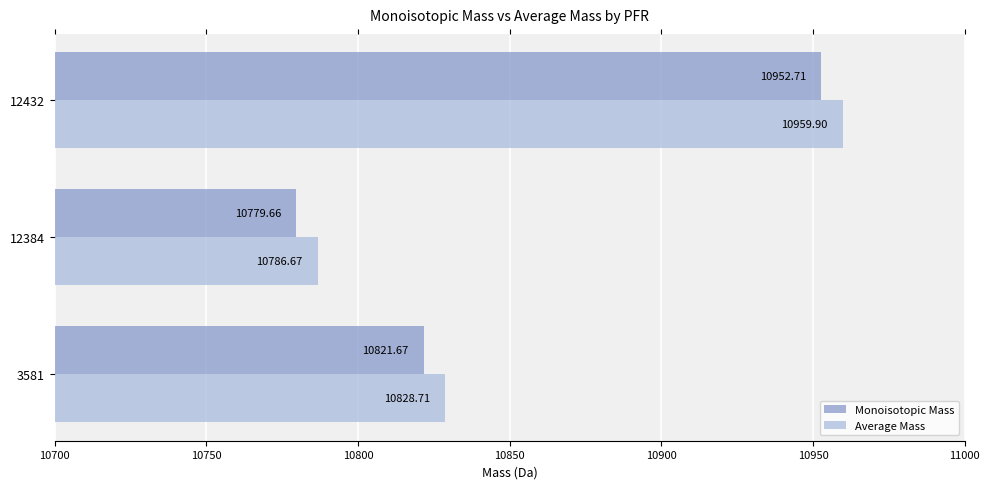

At how many categories does at least one series exceed 10824?

2